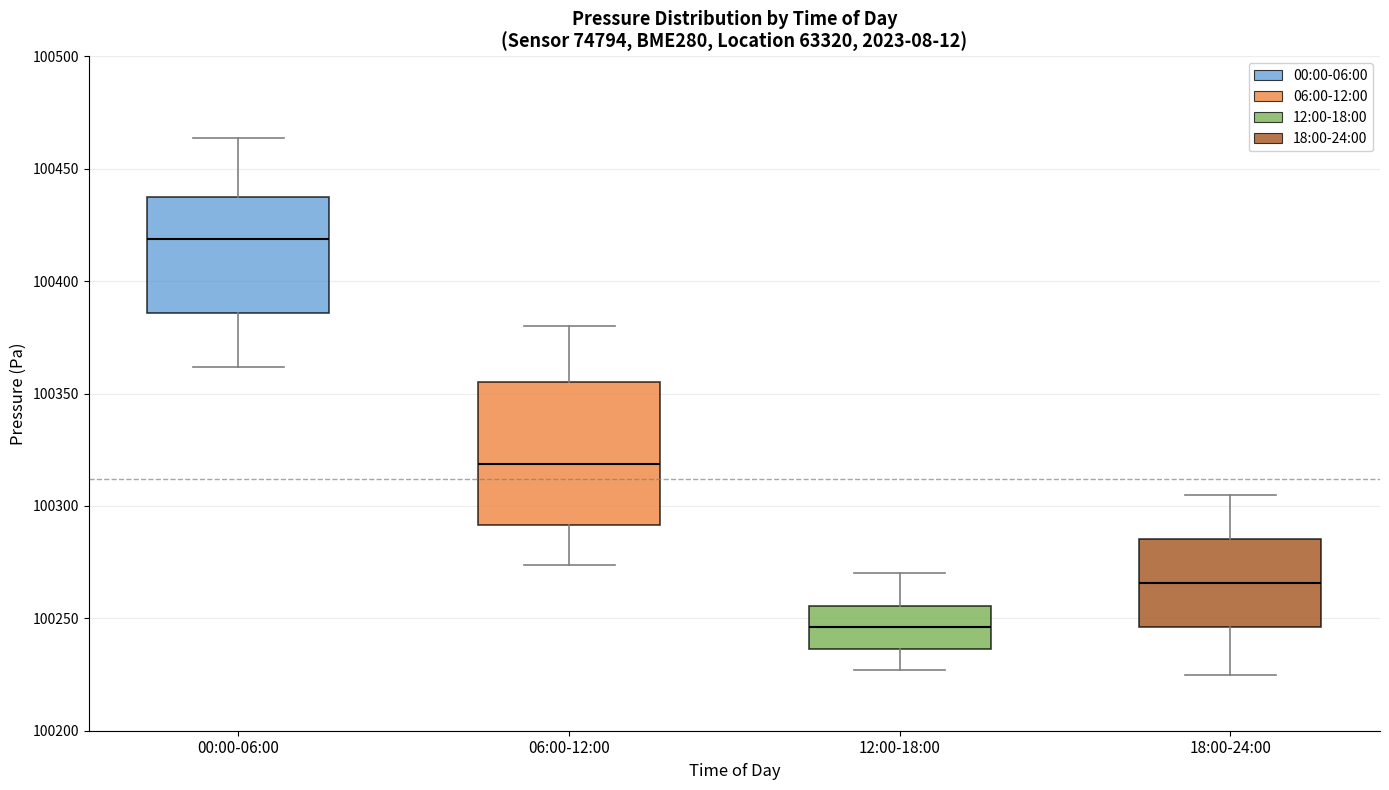

Reading left to right, read every box against the y-axis: the position of its median line, the range the box covers, and the ends of its whiskers. The values are not printed on the chart, so give them approximately, as read against the axis.

00:00-06:00: median 100420, box 100385 to 100440, whiskers 100360 to 100465
06:00-12:00: median 100320, box 100290 to 100355, whiskers 100275 to 100380
12:00-18:00: median 100245, box 100235 to 100255, whiskers 100225 to 100270
18:00-24:00: median 100265, box 100245 to 100285, whiskers 100225 to 100305